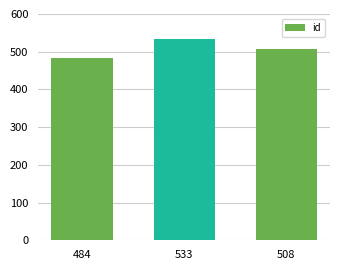

What is the change in value from 533 to 508?

-25